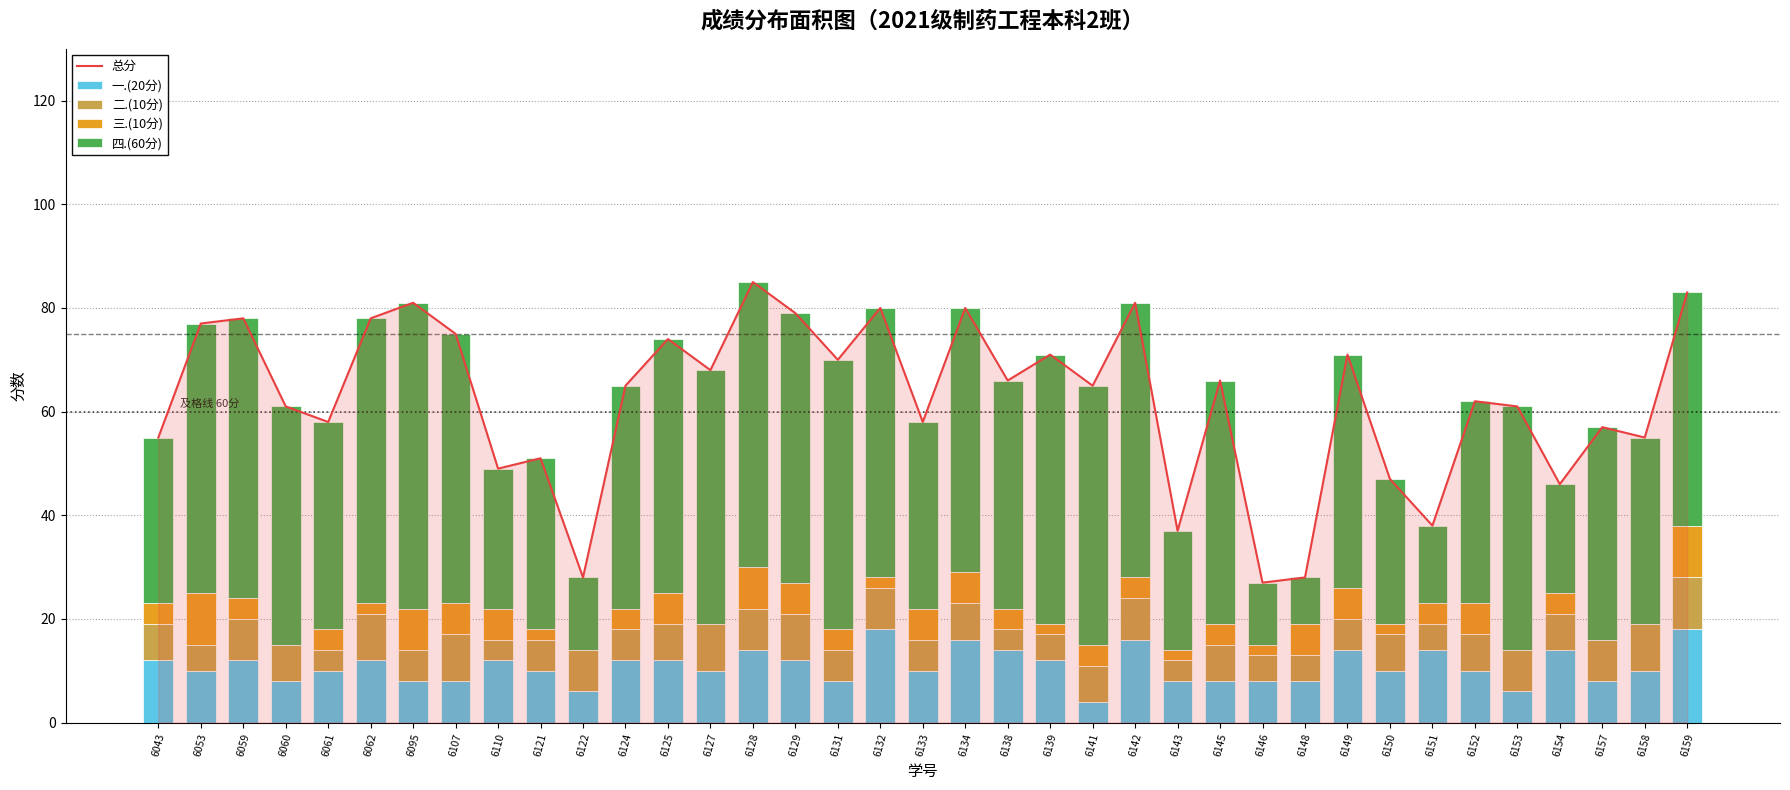

Between 6053 and 6062, which series saw the biggest shift?

三.(10分)